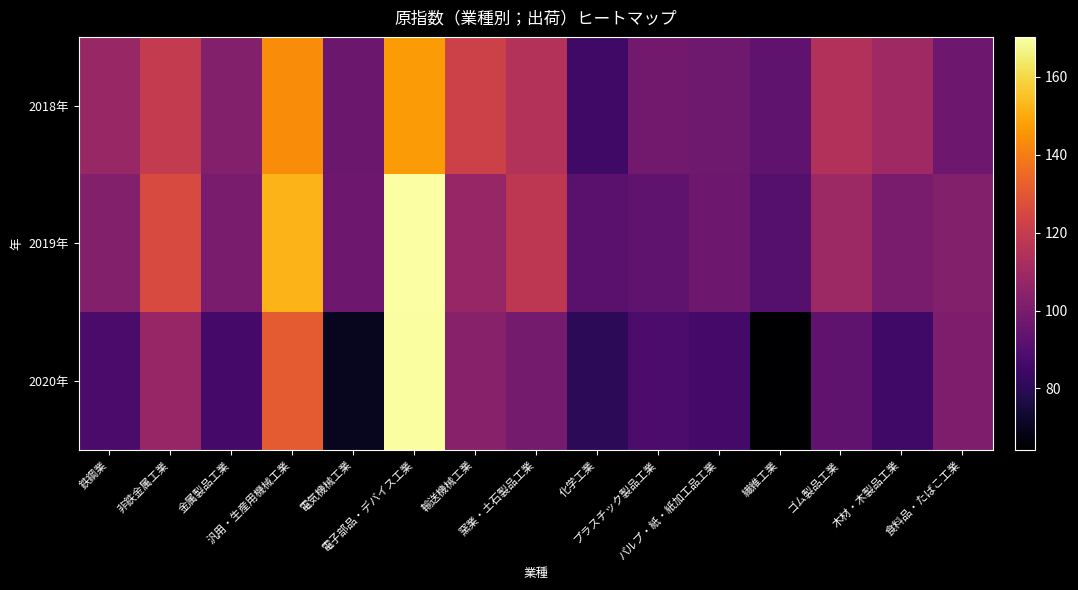

How many series are shown in this chart?

3